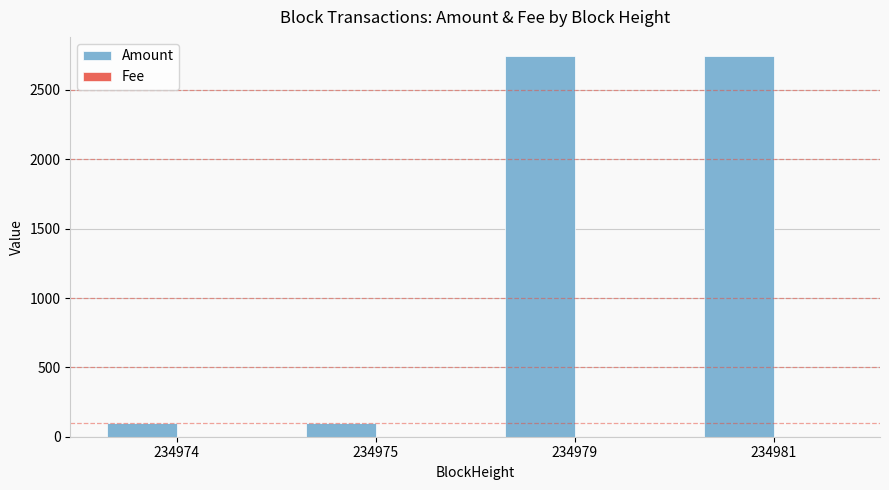

At which label is Amount closest to 1422?

234974